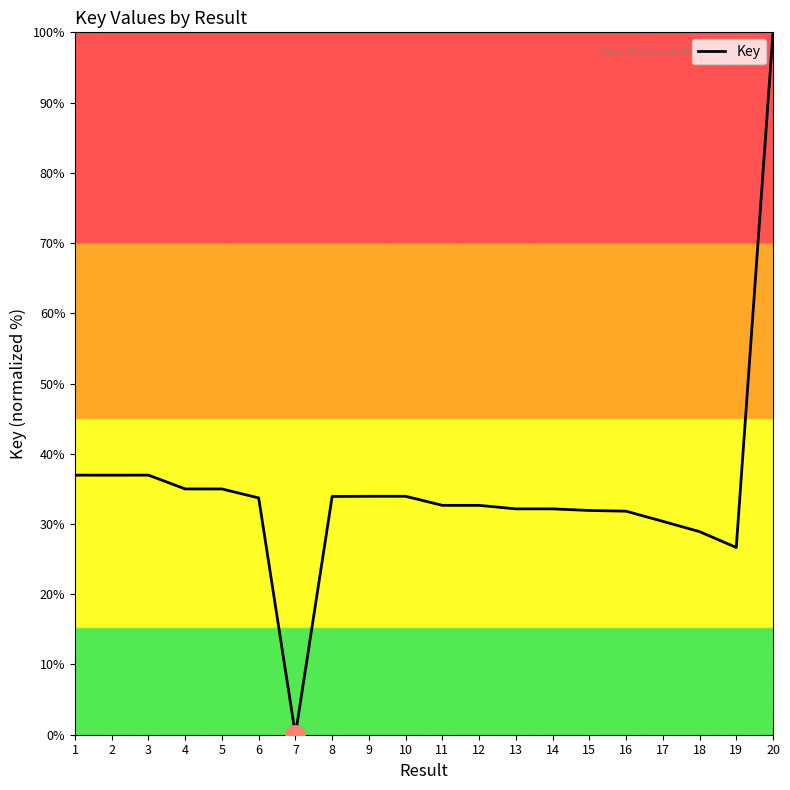

What is the ratio of the value at 14 to the value at 15?

1.0